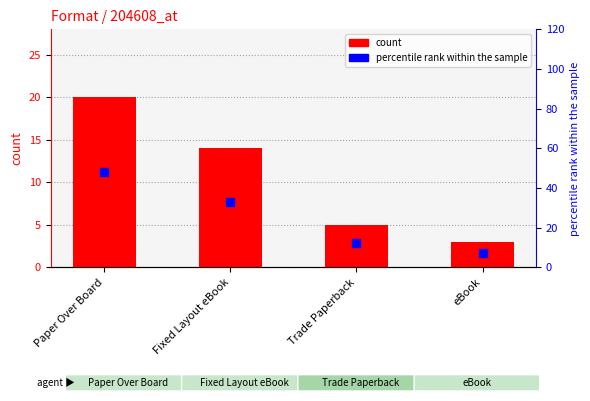

What are all the series names shown in the legend?

count, percentile rank within the sample